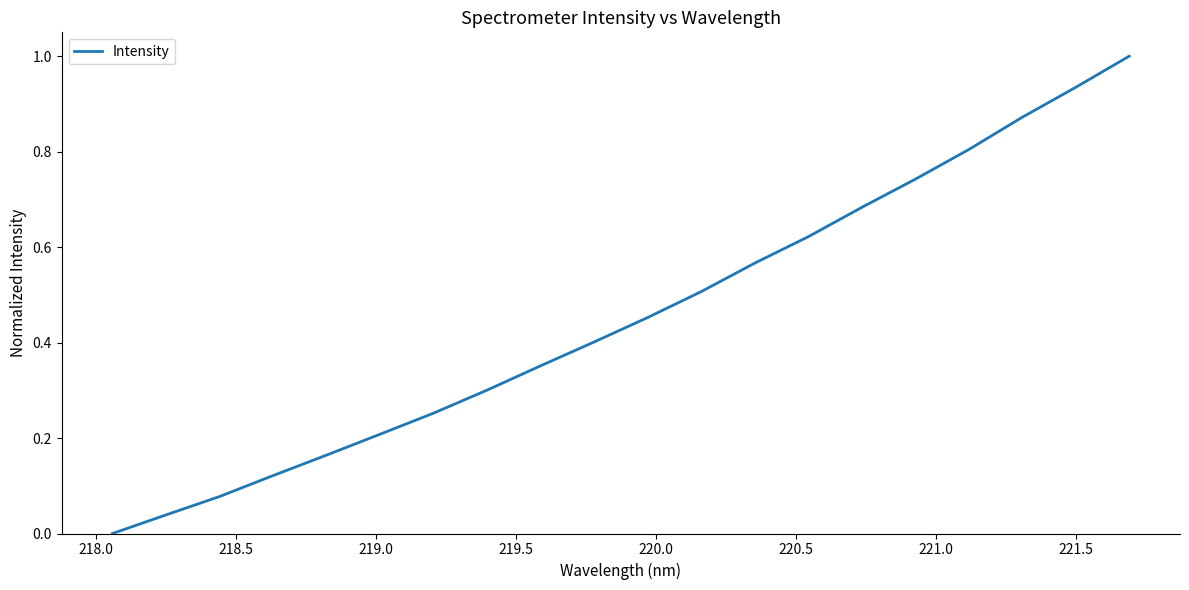

What is the greatest value displayed?

1.0